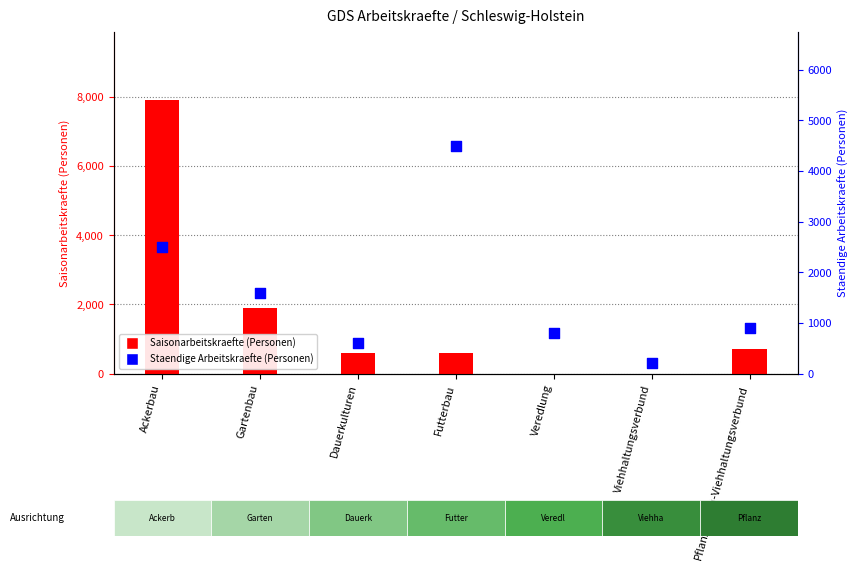

Which series contains the highest Y value?

Saisonarbeitskraefte (Personen)